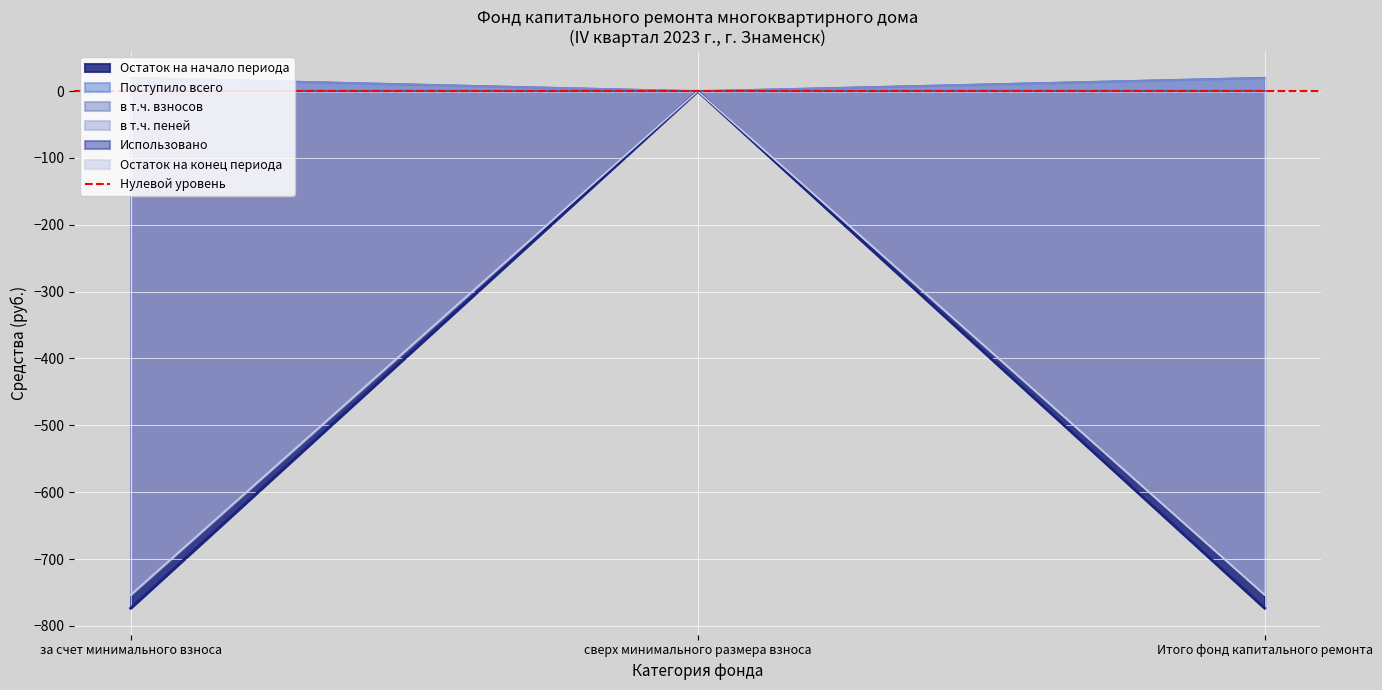

How many values in Поступило всего are above zero?

2